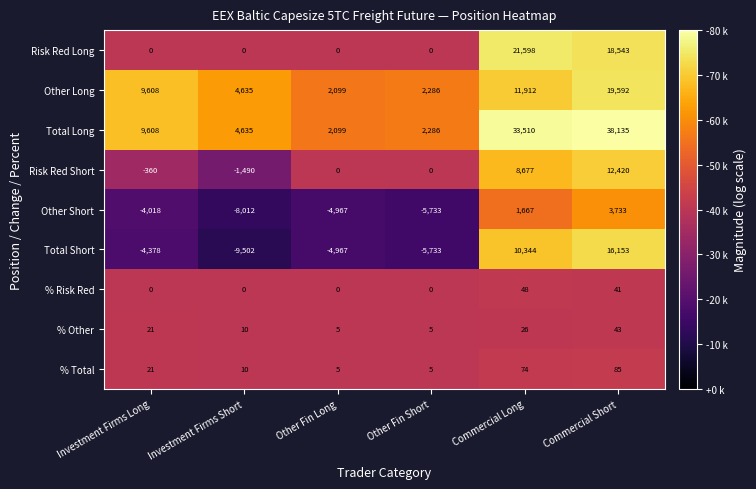

What is the difference between the highest and lowest values at Commercial Long?

33484